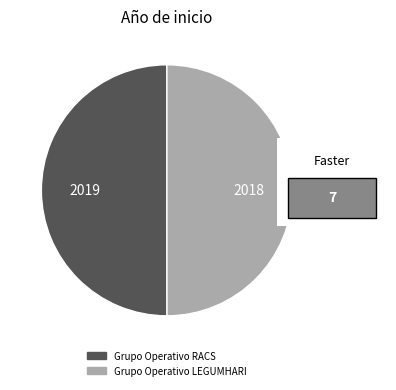

True or false: Grupo Operativo LEGUMHARI accounts for 61% of the total.

False